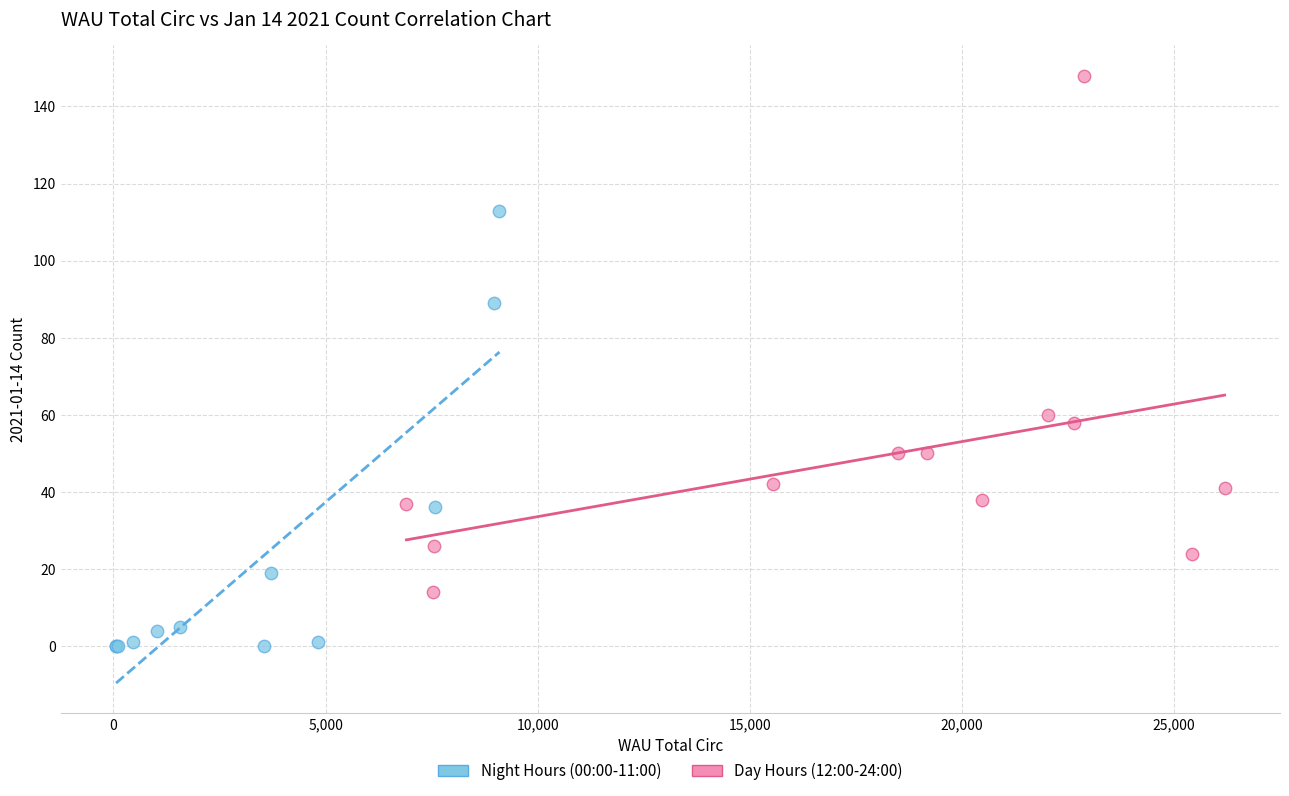

Which series has the widest spread of Y values?

Day Hours (12:00-24:00)